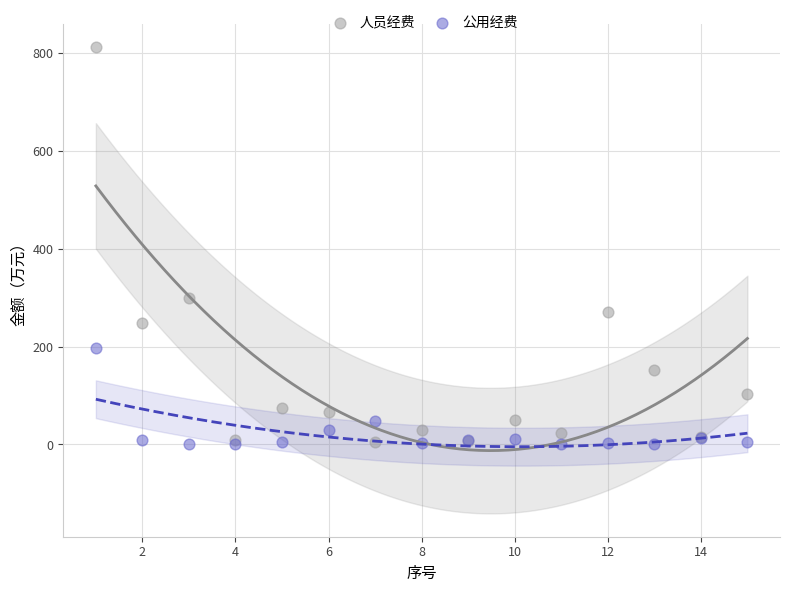

Which series has the largest Y range (max minus min)?

人员经费